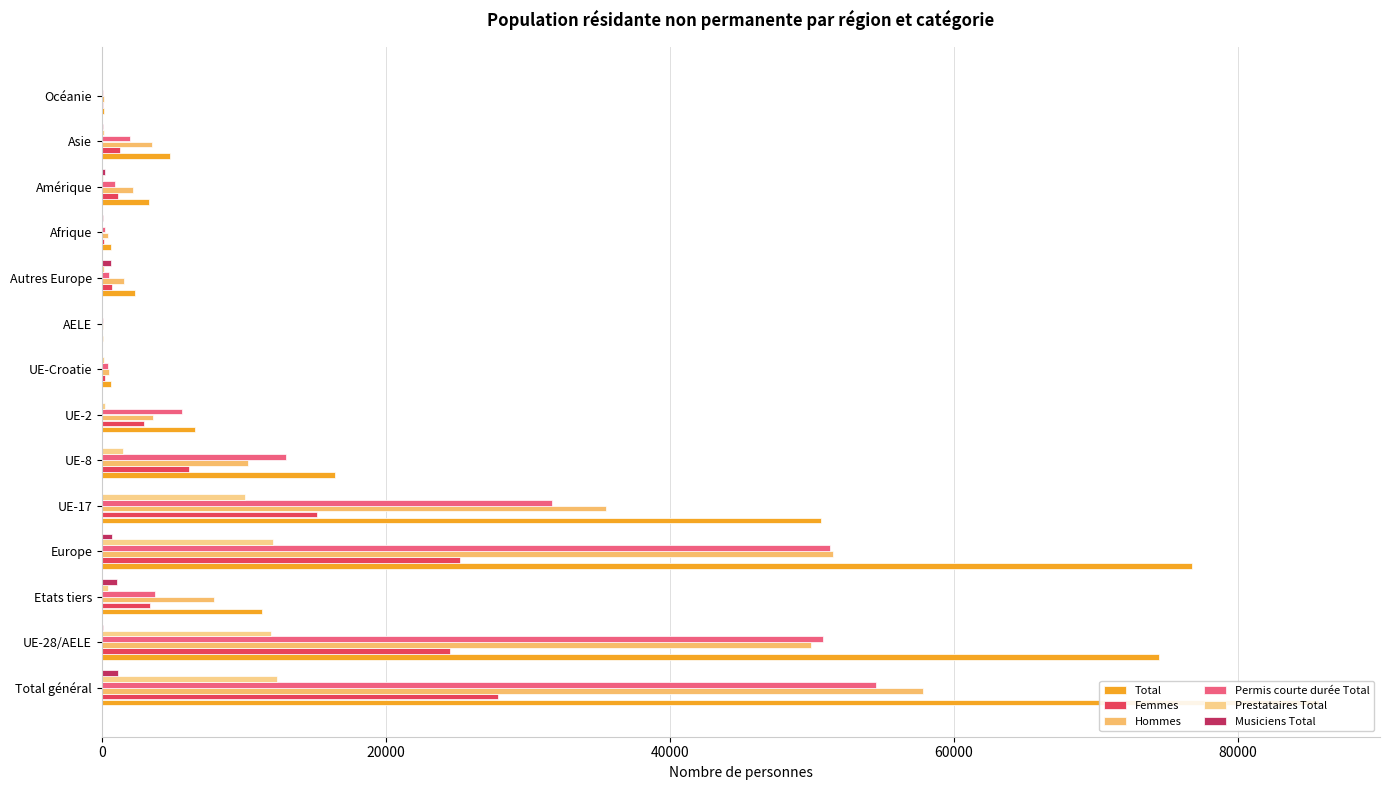

What is the value of the Musiciens Total bar at the 14th from the left?

21